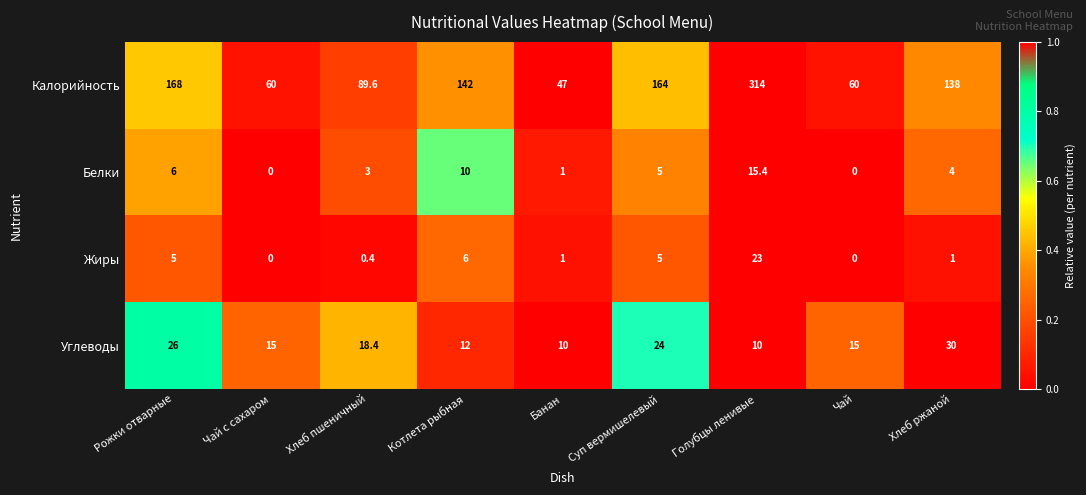

What is the difference between the highest and lowest values at Чай?

60.0